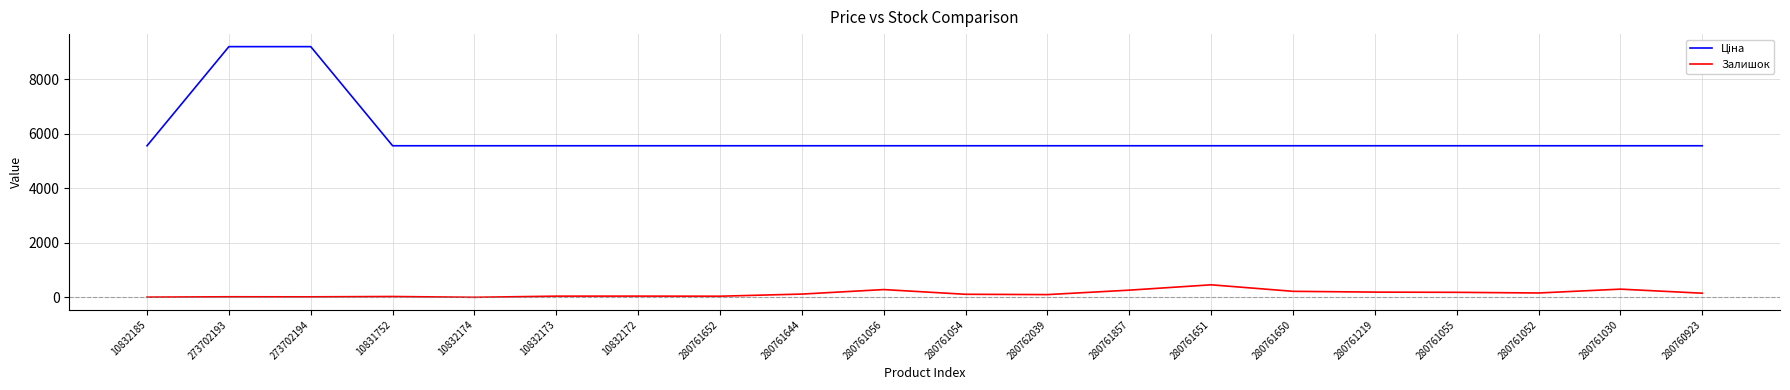

What is the difference between the maximum and minimum values in the Залишок series?

458.0